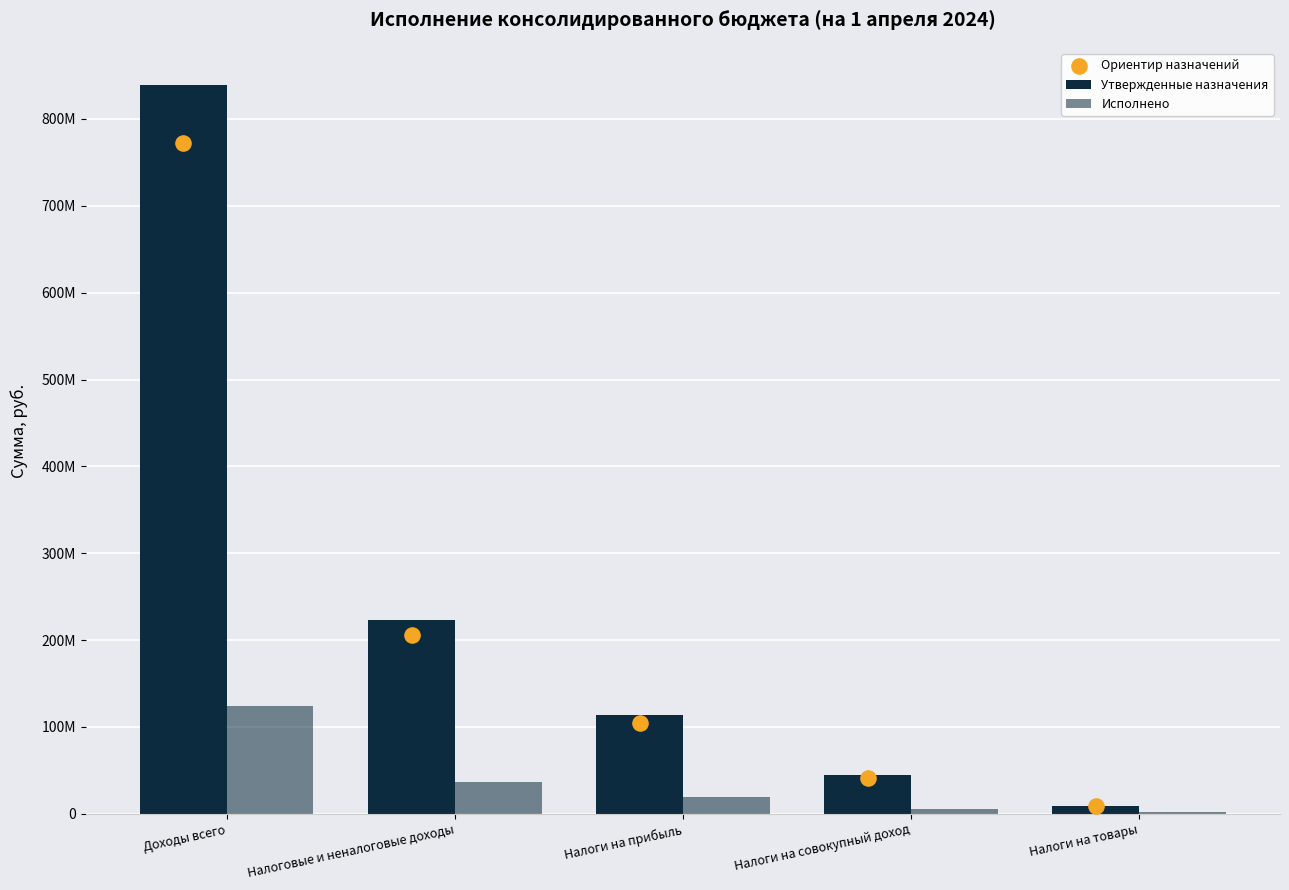

Is the value of Ориентир назначений at Налоги на совокупный доход greater than the value of Утвержденные назначения at Налоговые и неналоговые доходы?

No